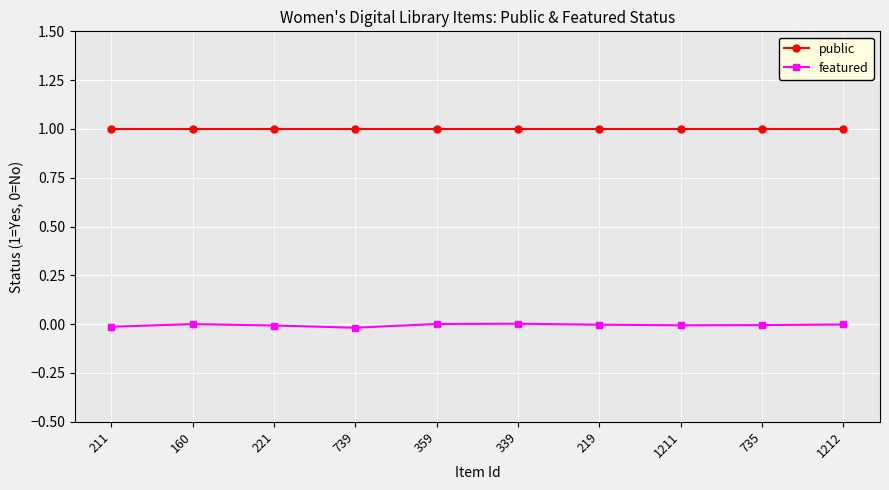

How many interior local valleys does the featured series have?

2